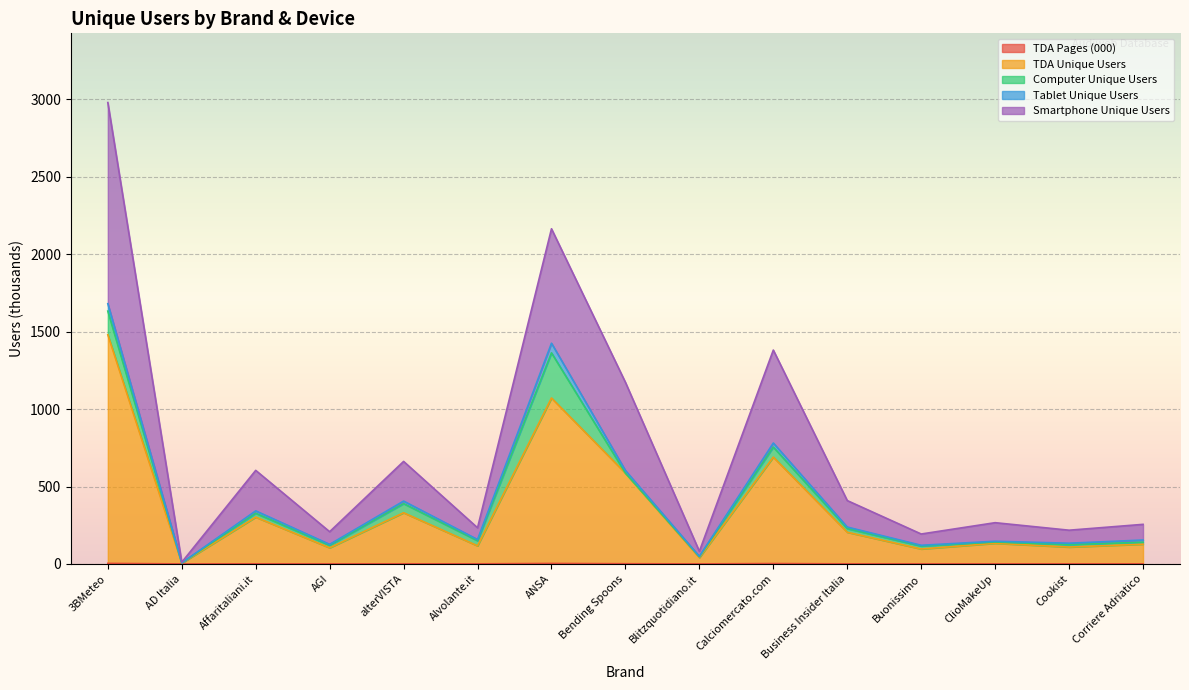

True or false: Smartphone Unique Users and TDA Unique Users intersect in this chart.

False